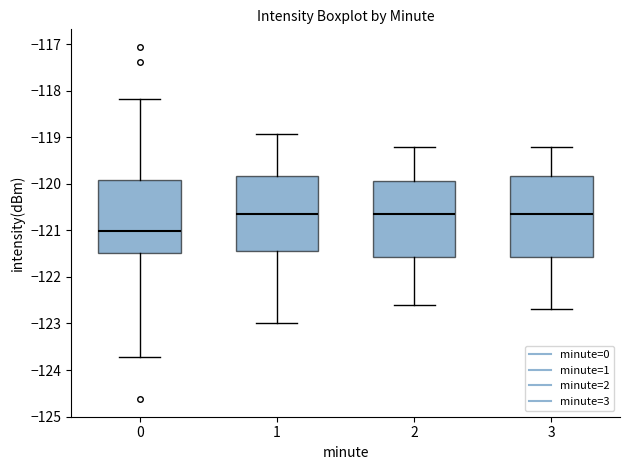

Reading left to right, read every box against the y-axis: the position of its median line, the range the box covers, and the ends of its whiskers. The values are not printed on the chart, so give them approximately, as read against the axis.

0: median -121.0, box -121.5 to -119.9, whiskers -123.7 to -118.2
1: median -120.6, box -121.4 to -119.8, whiskers -123.0 to -118.9
2: median -120.6, box -121.6 to -119.9, whiskers -122.6 to -119.2
3: median -120.6, box -121.6 to -119.8, whiskers -122.7 to -119.2